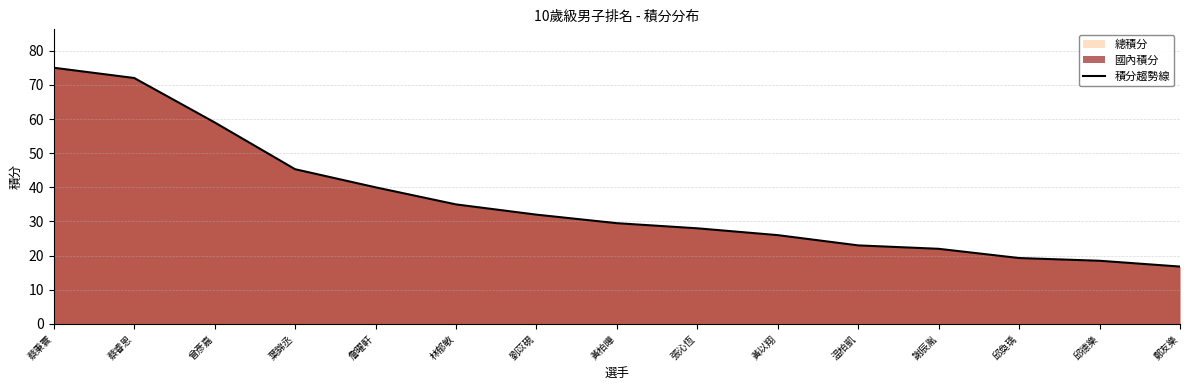

True or false: the data shows 8.7 at 鄭友樂.

False